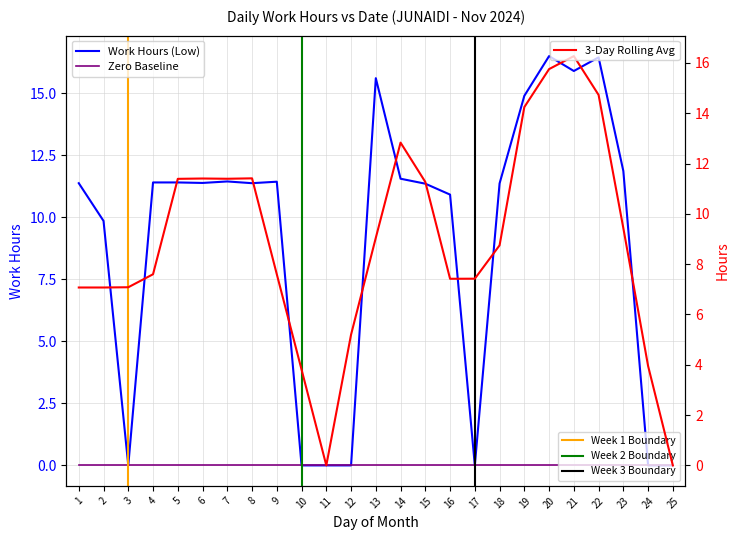

What is the difference between the values at 3 and 15?

11.3